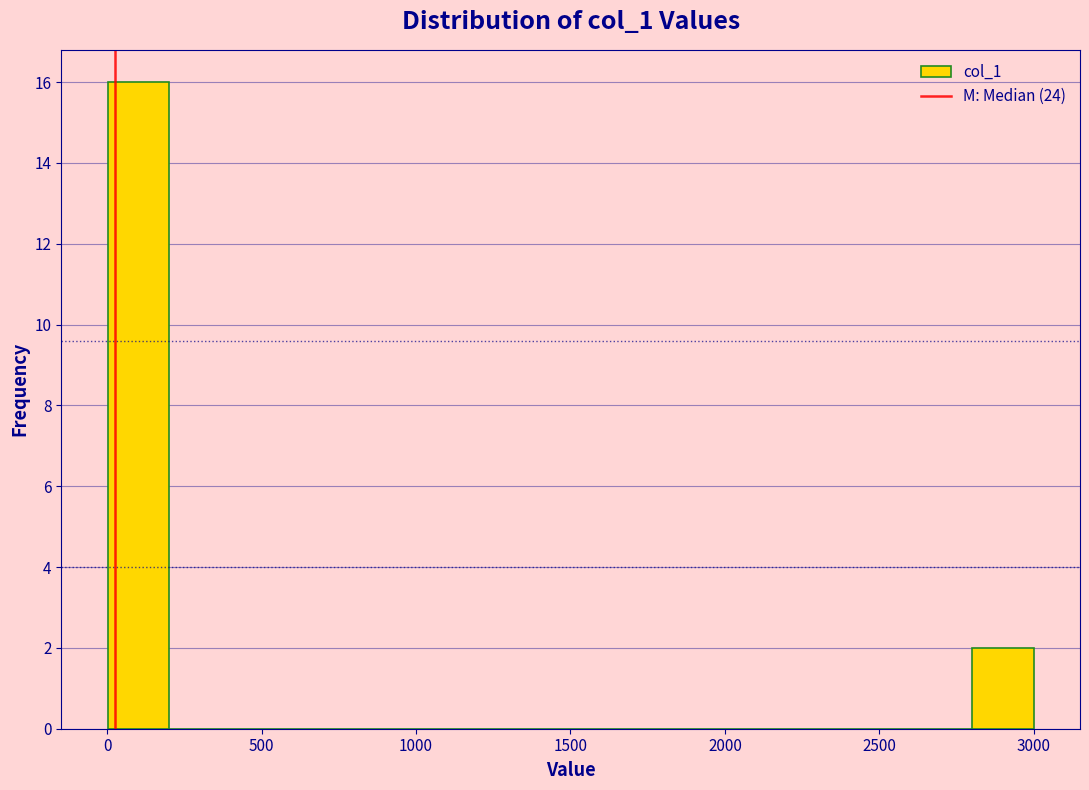

Around what value on the x-axis is the tallest bar? Give the approximate position of its centre, as read against the axis.

100